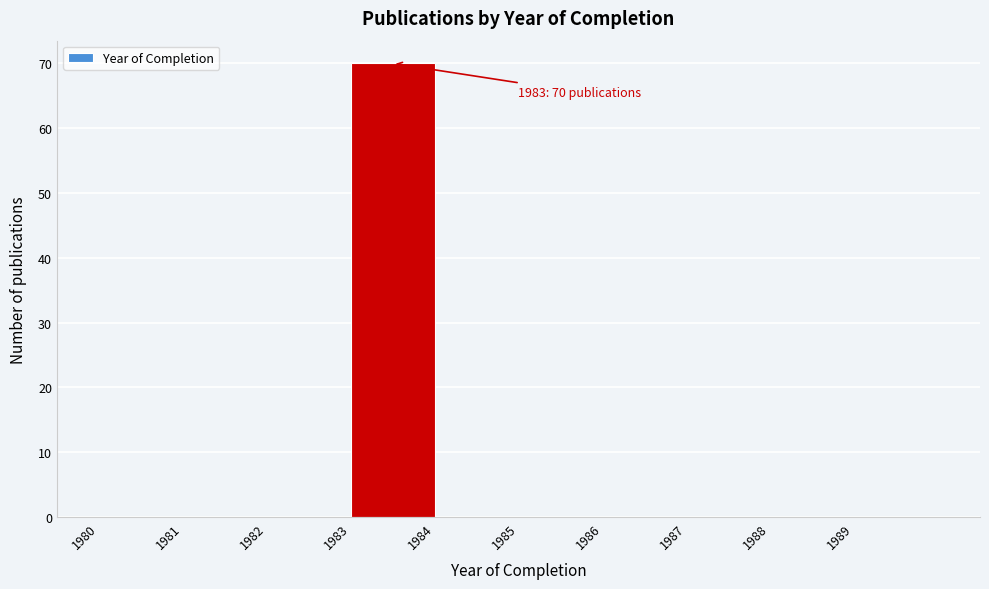

Which range on the x-axis has the tallest bar?

1983 to 1984